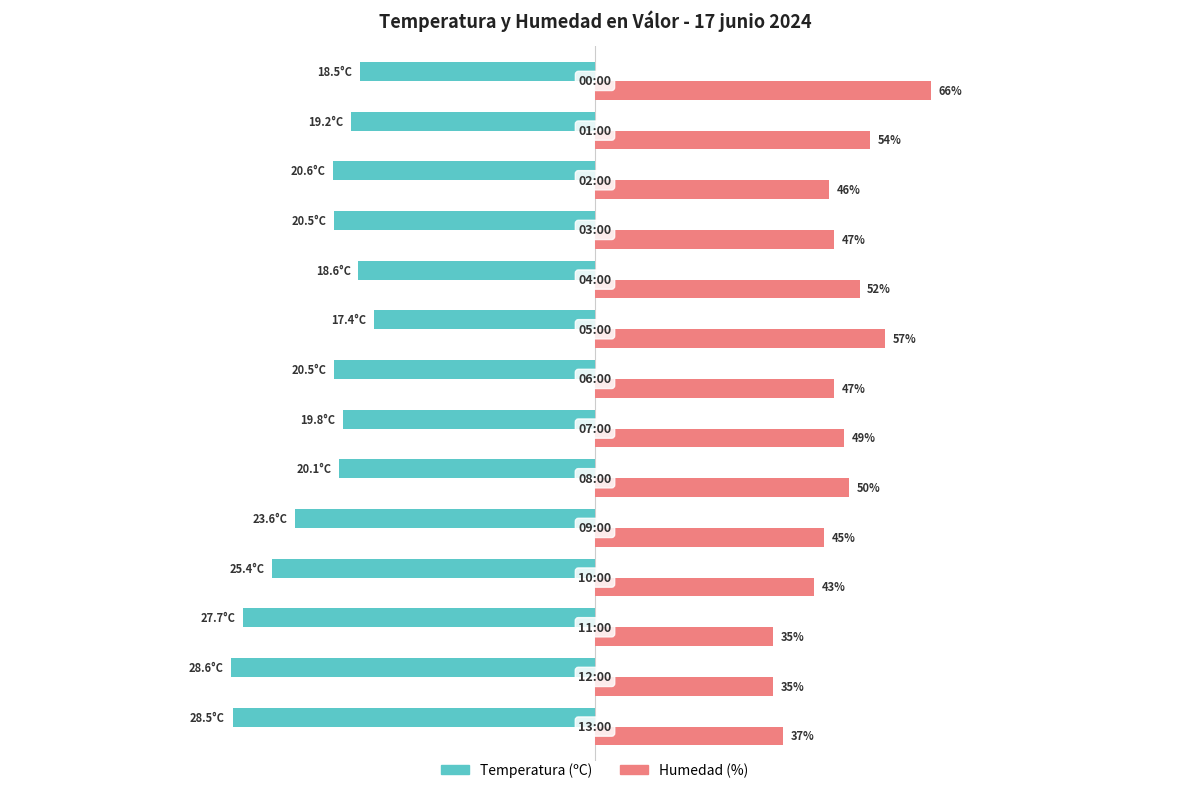

Rank the series by their maximum value, from lowest to highest.

Temperatura (ºC), Humedad (%)